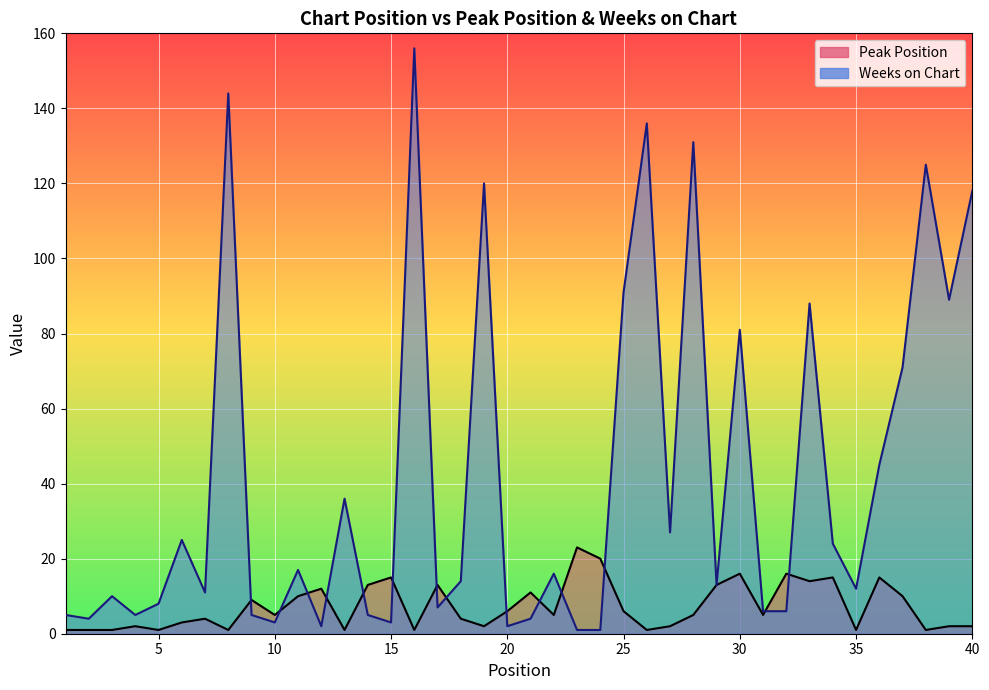

How many intersections are there between Weeks on Chart and Peak Position?

14